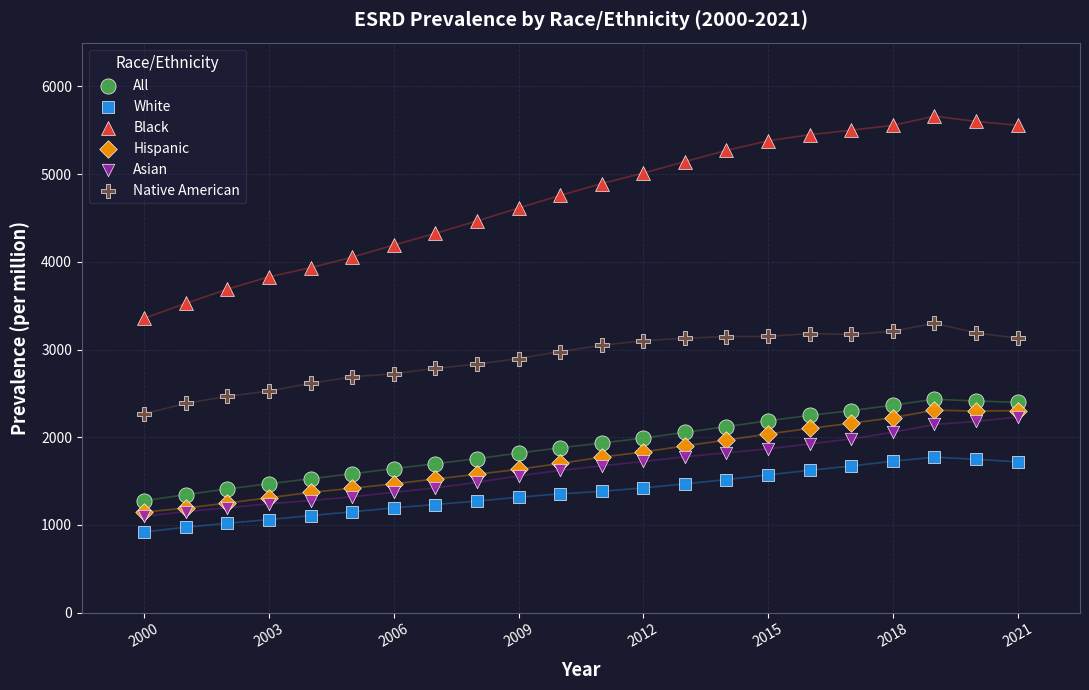

Which series reaches the minimum Y coordinate?

White